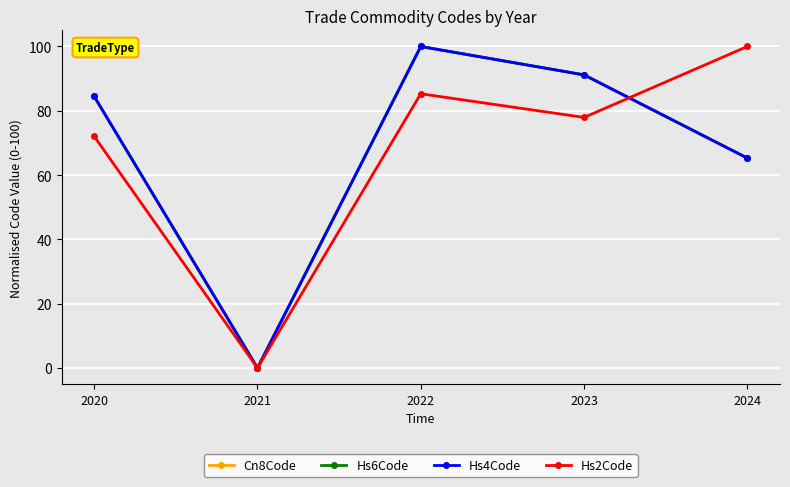

How many interior local valleys does the Hs6Code series have?

1